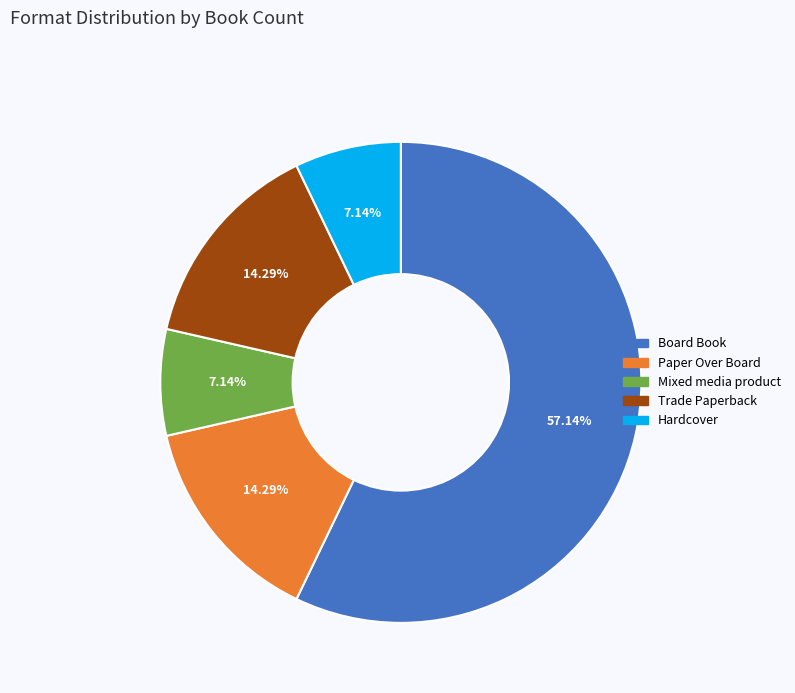

How many segments does this pie chart have?

5